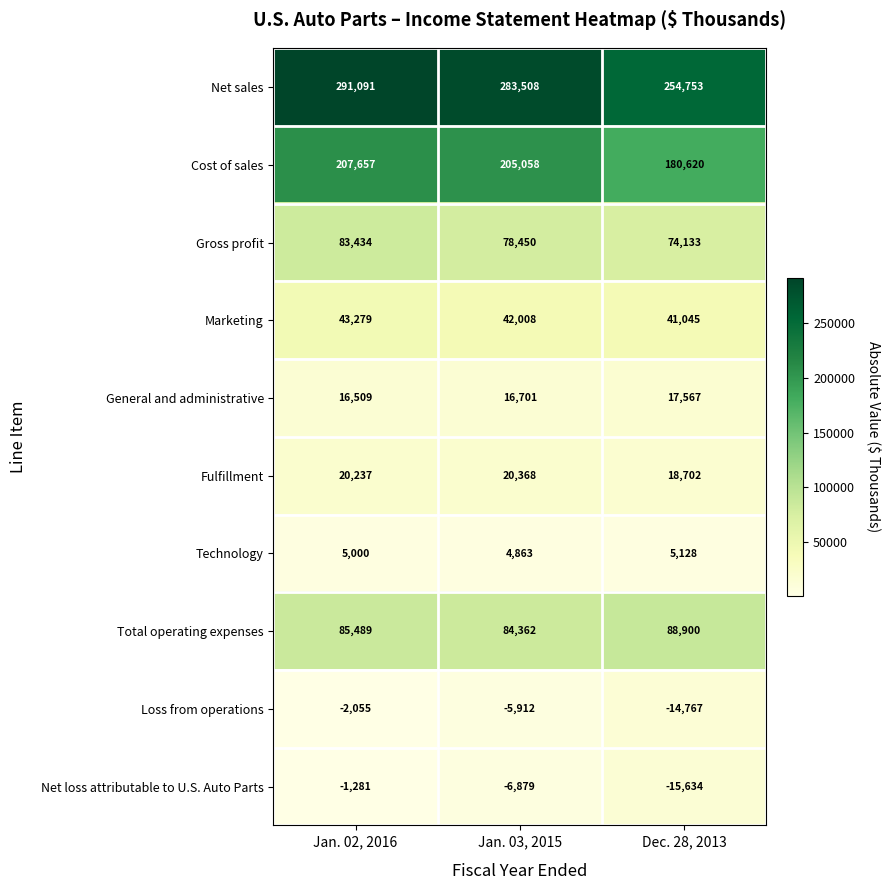

How many Marketing values are between 41045 and 43279?

3